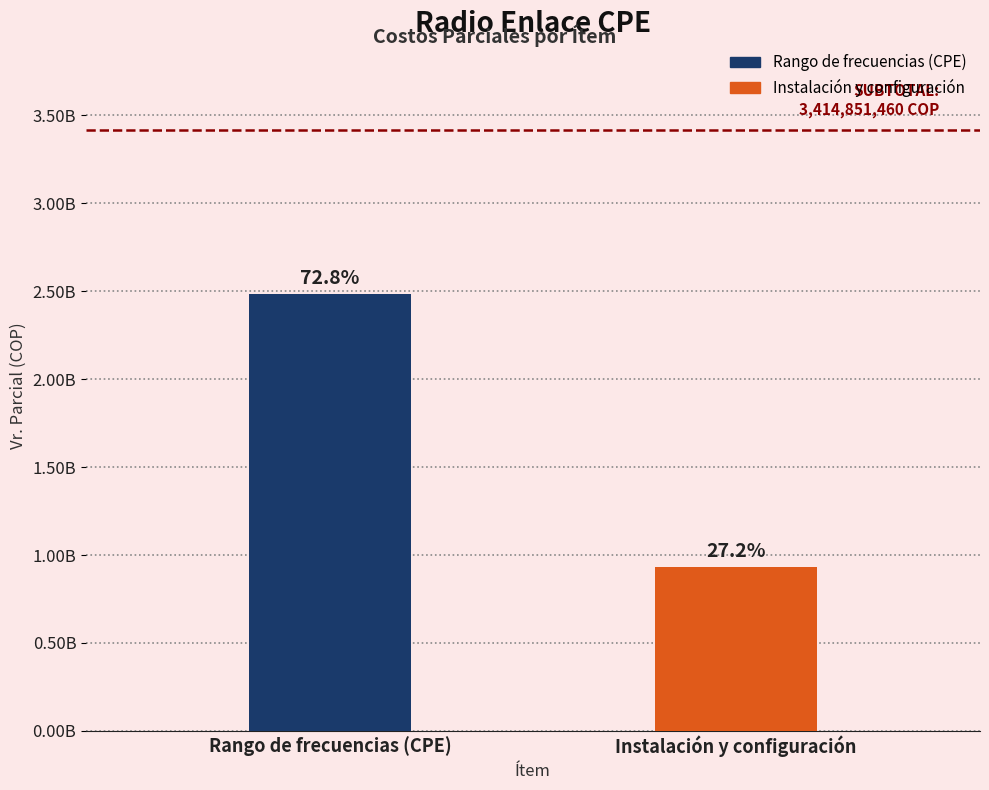

Are the bars horizontal?

No